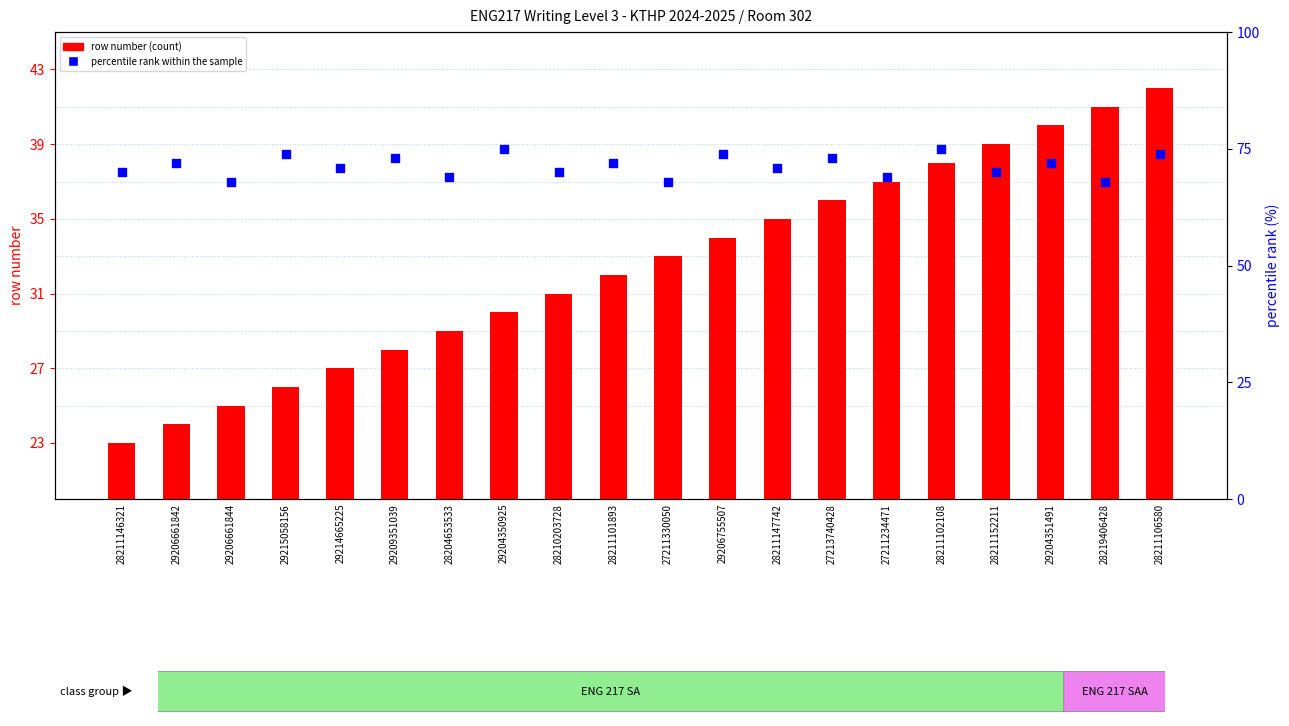

At which category is the sum across all series the highest?

28211106580